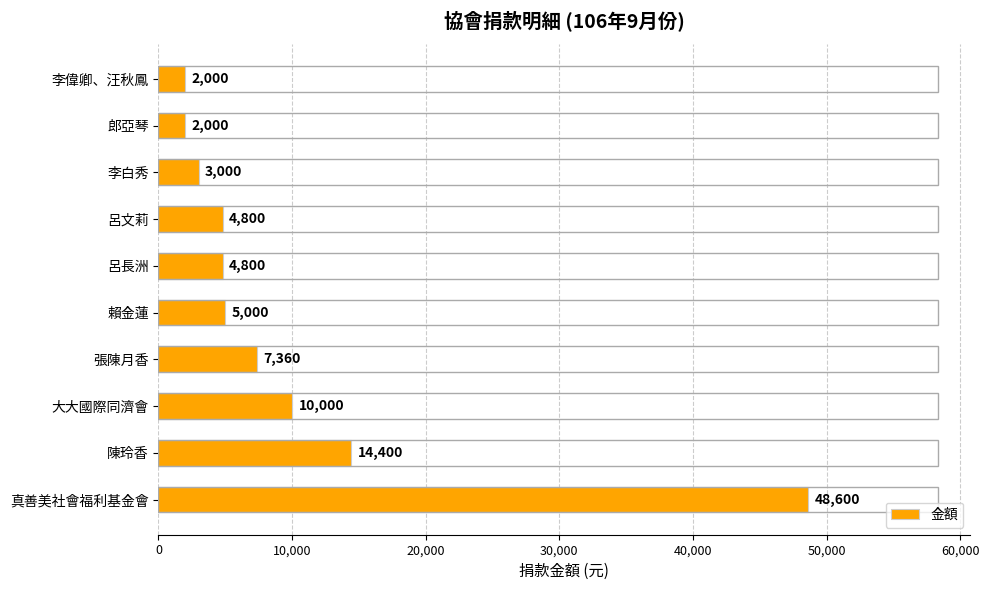

Reading bottom to top, list all the values displayed in this chart.

48600	14400	10000	7360	5000	4800	4800	3000	2000	2000